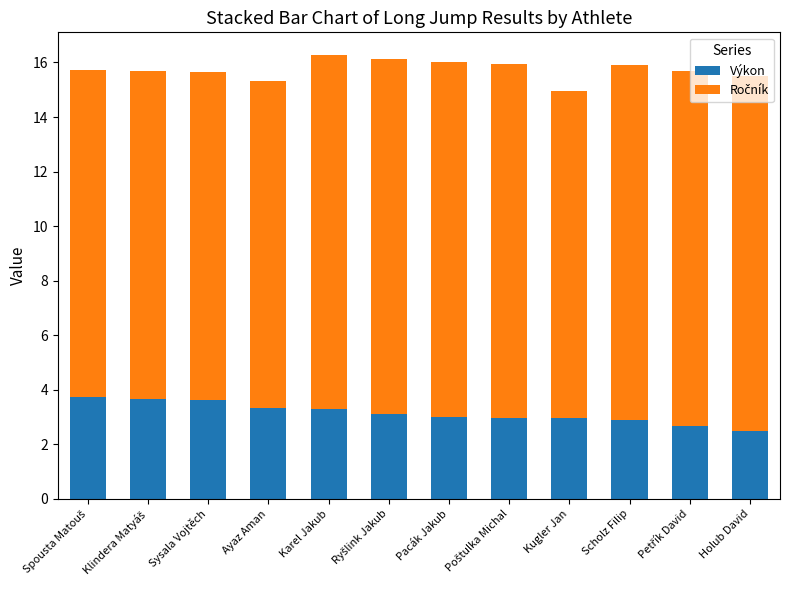

The value of Výkon at Ayaz Aman is 3.3. True or false?

True